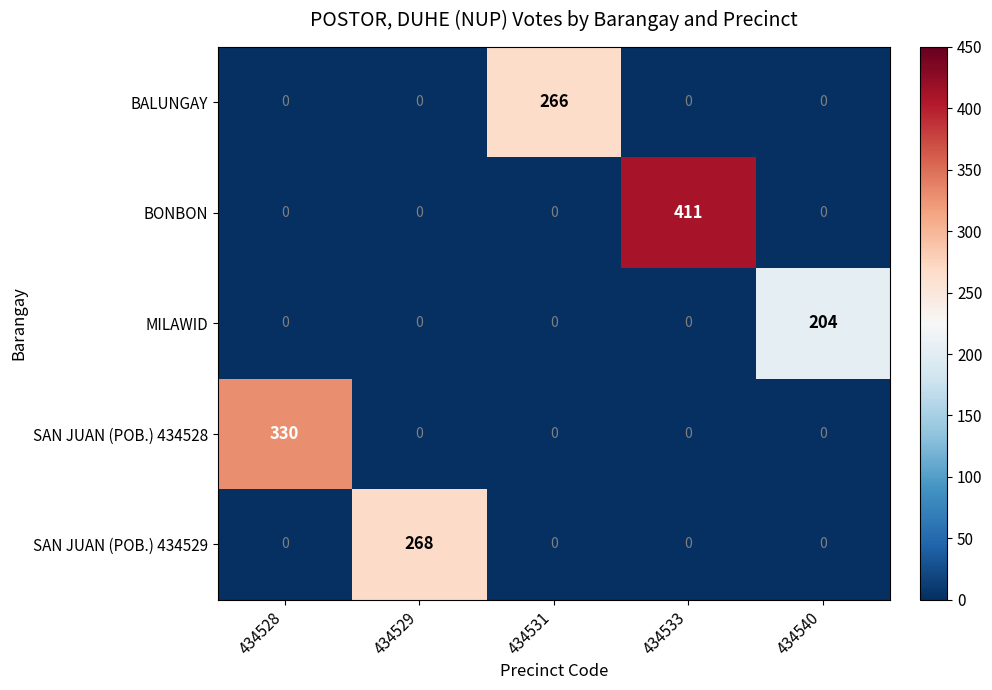

Which series changed the most between 434529 and 434540?

SAN JUAN (POB.) 434529